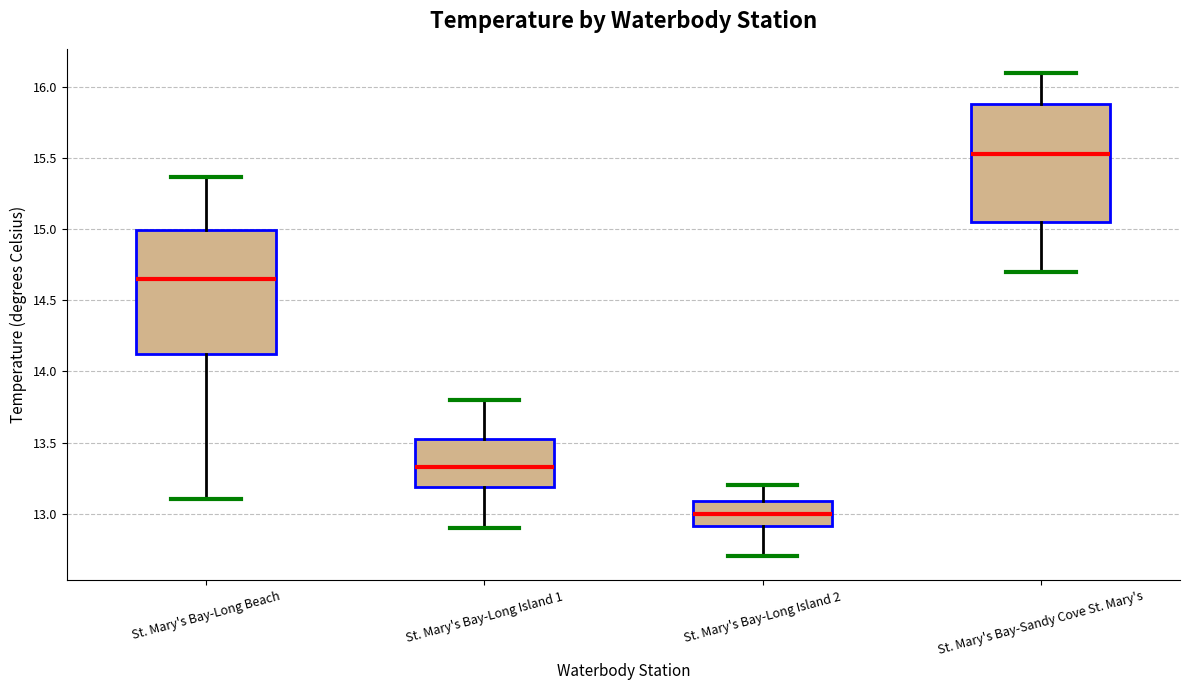

Reading left to right, read every box against the y-axis: the position of its median line, the range the box covers, and the ends of its whiskers. The values are not printed on the chart, so give them approximately, as read against the axis.

St. Mary's Bay-Long Beach: median 14.65, box 14.10 to 15.00, whiskers 13.10 to 15.35
St. Mary's Bay-Long Island 1: median 13.35, box 13.20 to 13.50, whiskers 12.90 to 13.80
St. Mary's Bay-Long Island 2: median 13.00, box 12.90 to 13.10, whiskers 12.70 to 13.20
St. Mary's Bay-Sandy Cove St. Mary's: median 15.55, box 15.05 to 15.90, whiskers 14.70 to 16.10